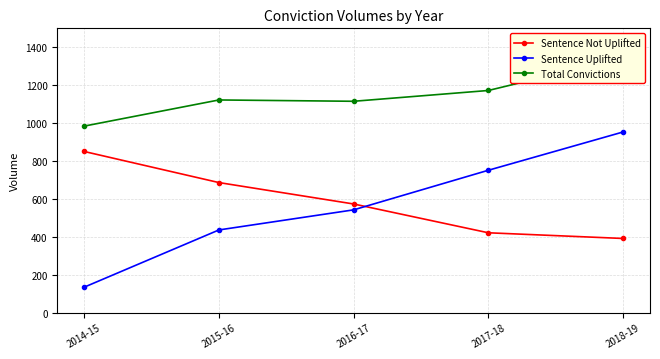

The Sentence Not Uplifted series shows 544 at 2018-19. True or false?

False